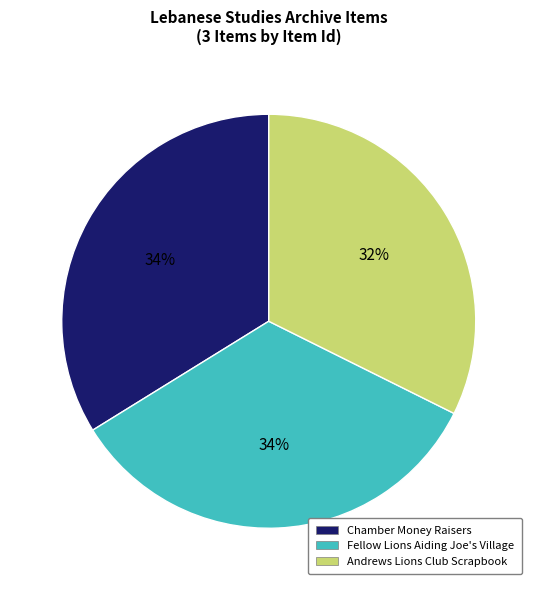

To the nearest percent, what portion does Andrews Lions Club Scrapbook represent?

32%